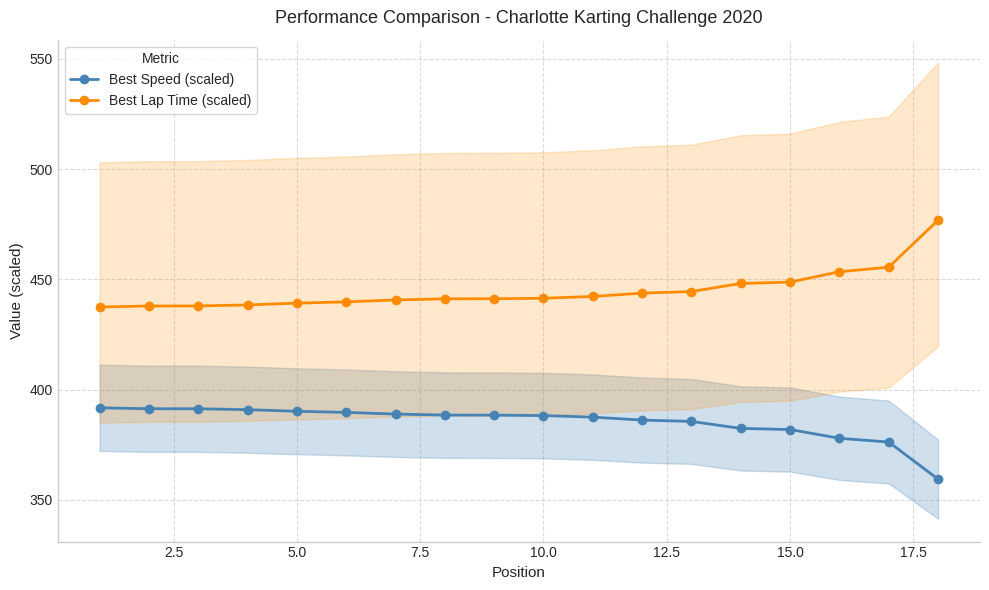

Which series has the largest range (max minus min)?

Best Lap Time (scaled)